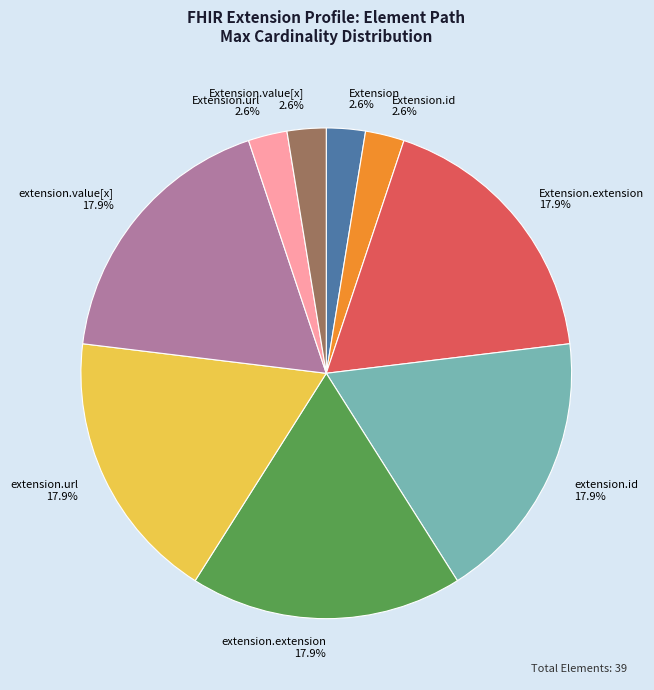

Approximately how many times larger is the value at extension.id compared to extension.extension?

1.0